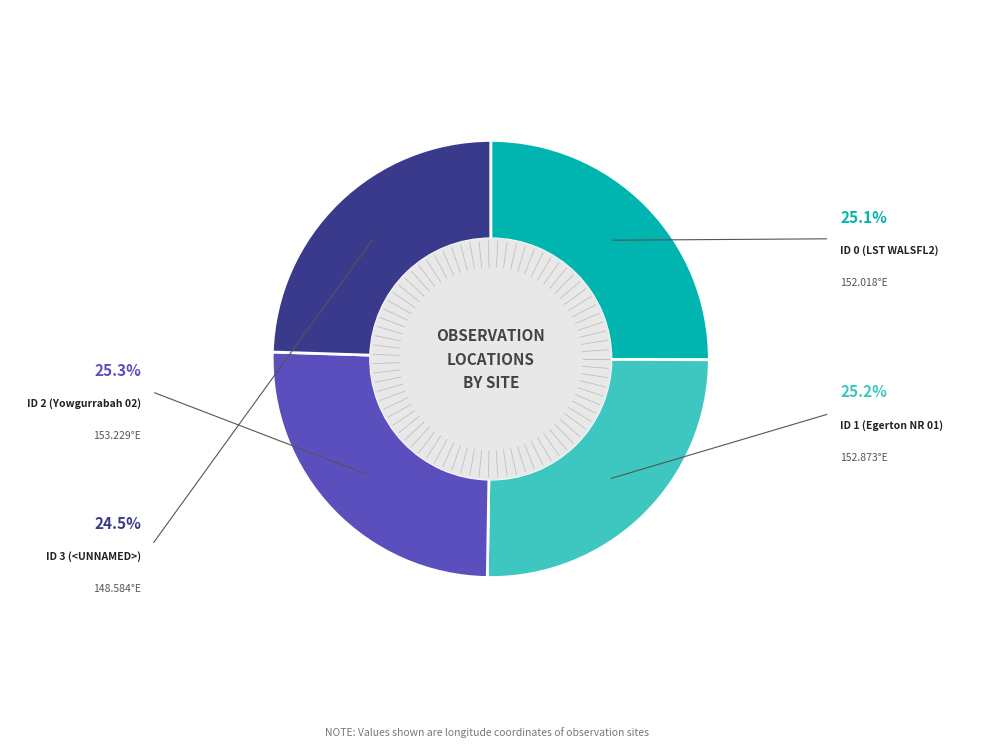

How many segments does this pie chart have?

4